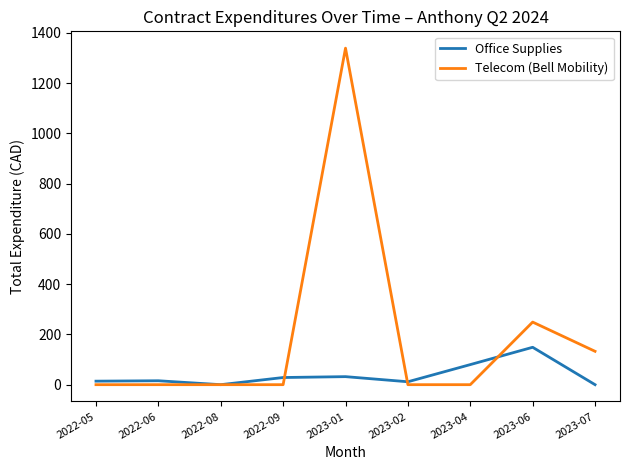

Rank the series at 2023-01 from lowest to highest value.

Office Supplies, Telecom (Bell Mobility)